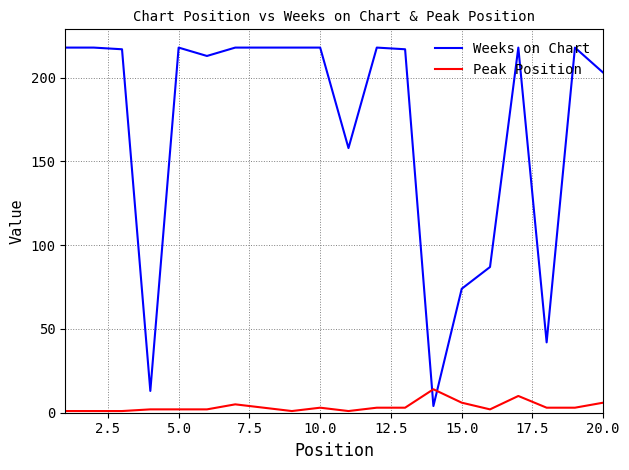

Does the chart have visible grid lines?

Yes